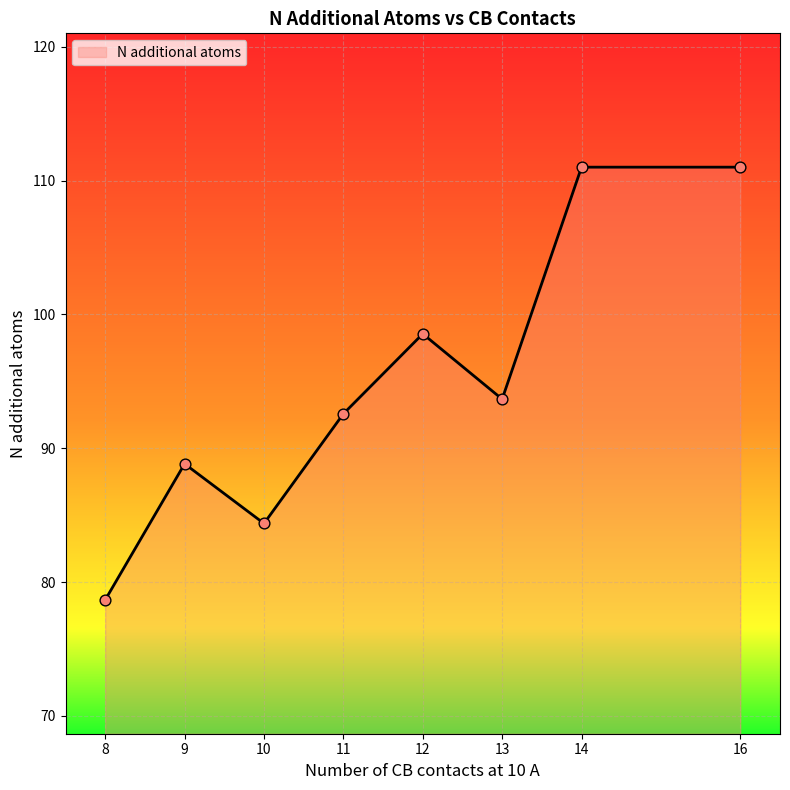

Which has a higher value, 10 or 13?

13